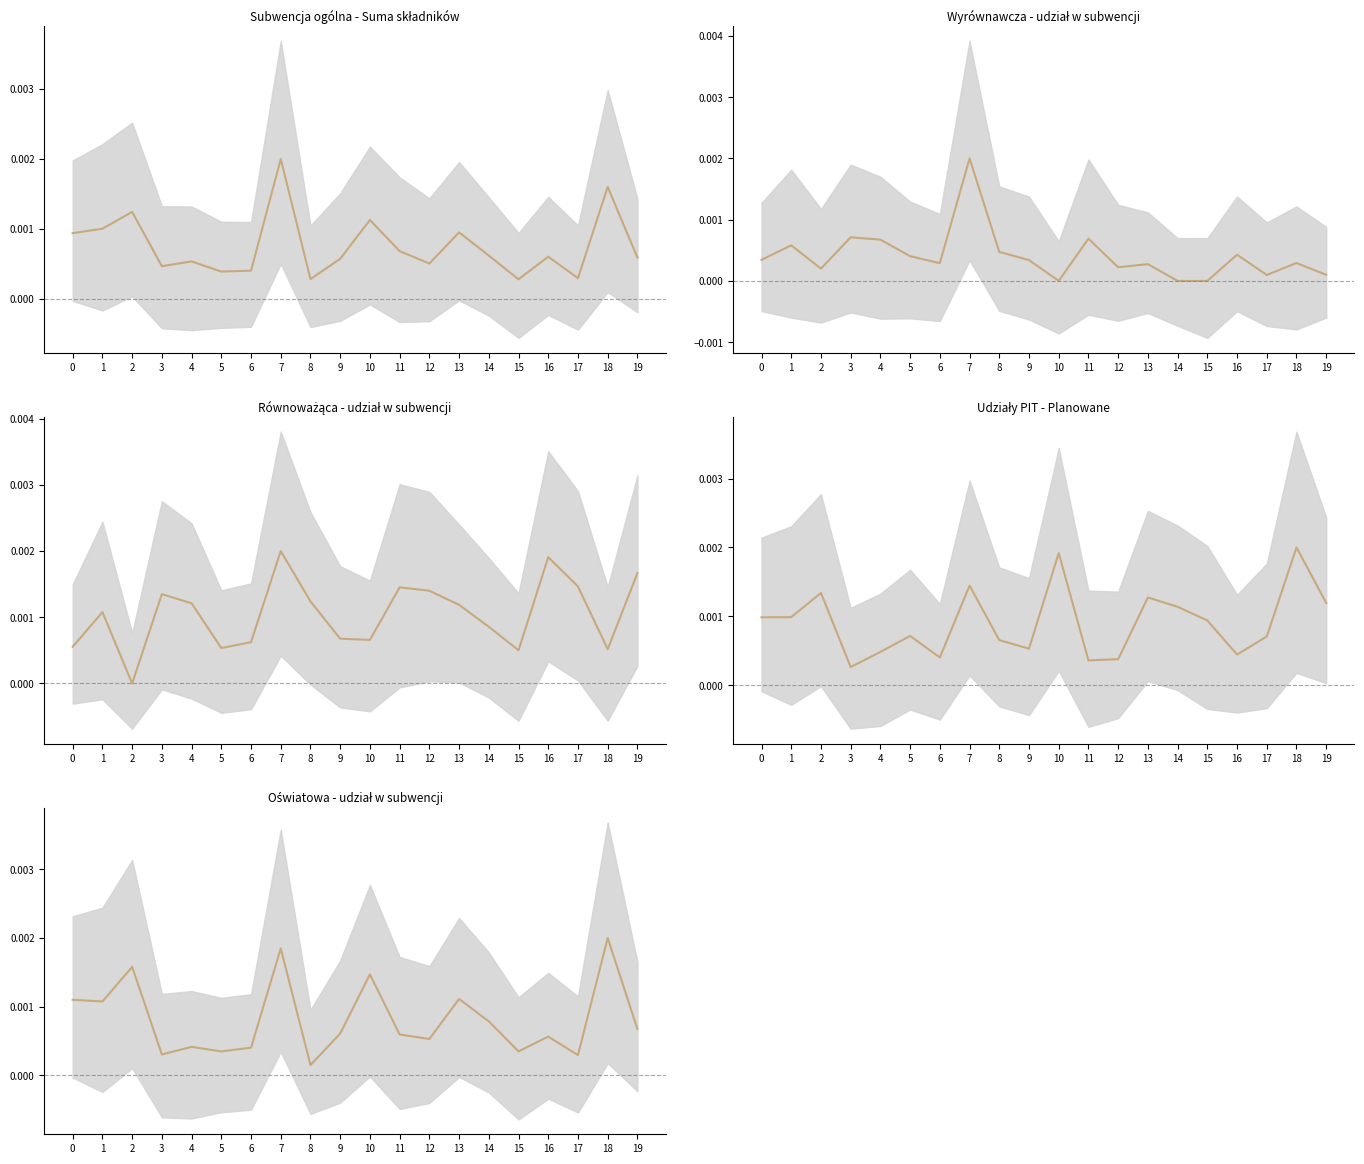

True or false: Wyrównawcza - udział w subwencji and Udziały PIT - Planowane cross at least once.

True